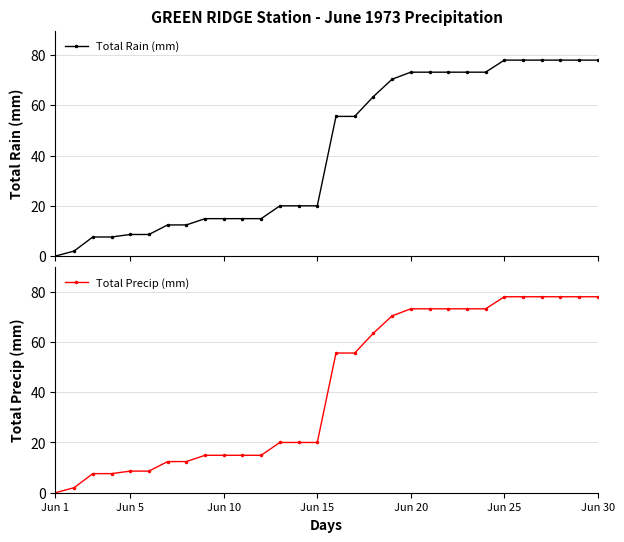

The Total Rain (mm) series shows 63.5 at 17. True or false?

True